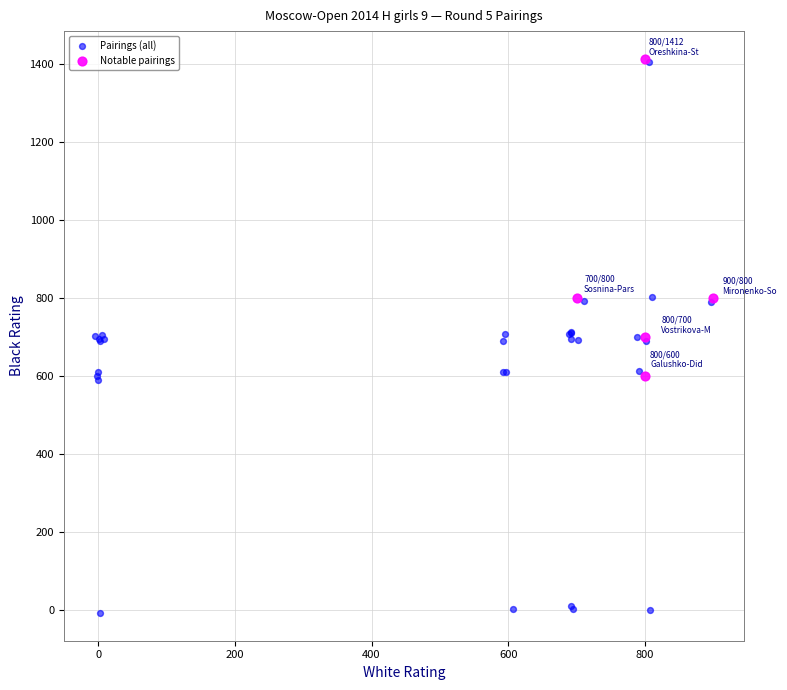

Which series reaches the minimum Y coordinate?

Pairings (all)